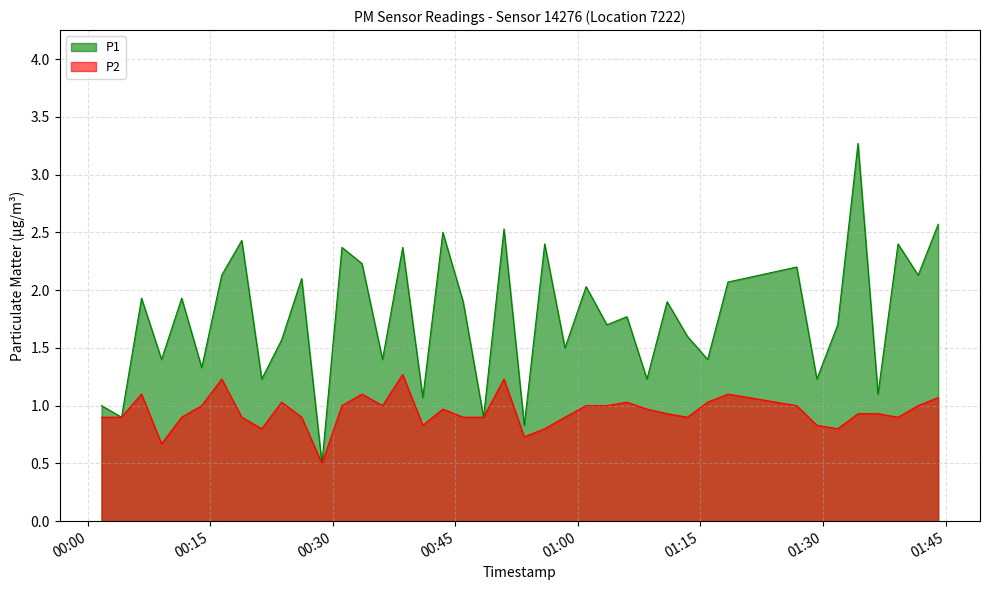

What is the maximum value for P2?

1.3